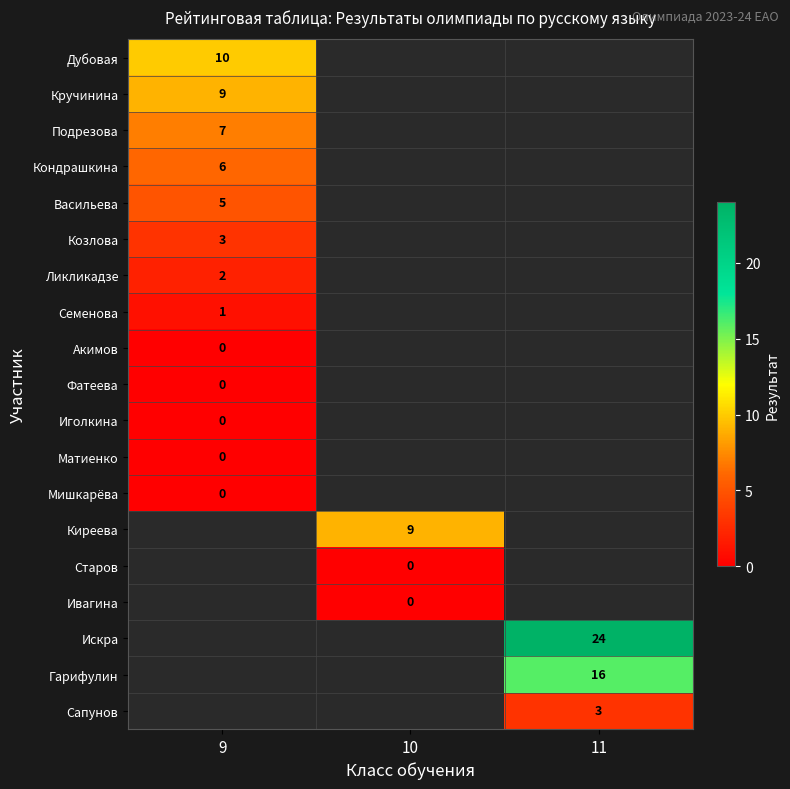

At how many categories does at least one series exceed 8?

3